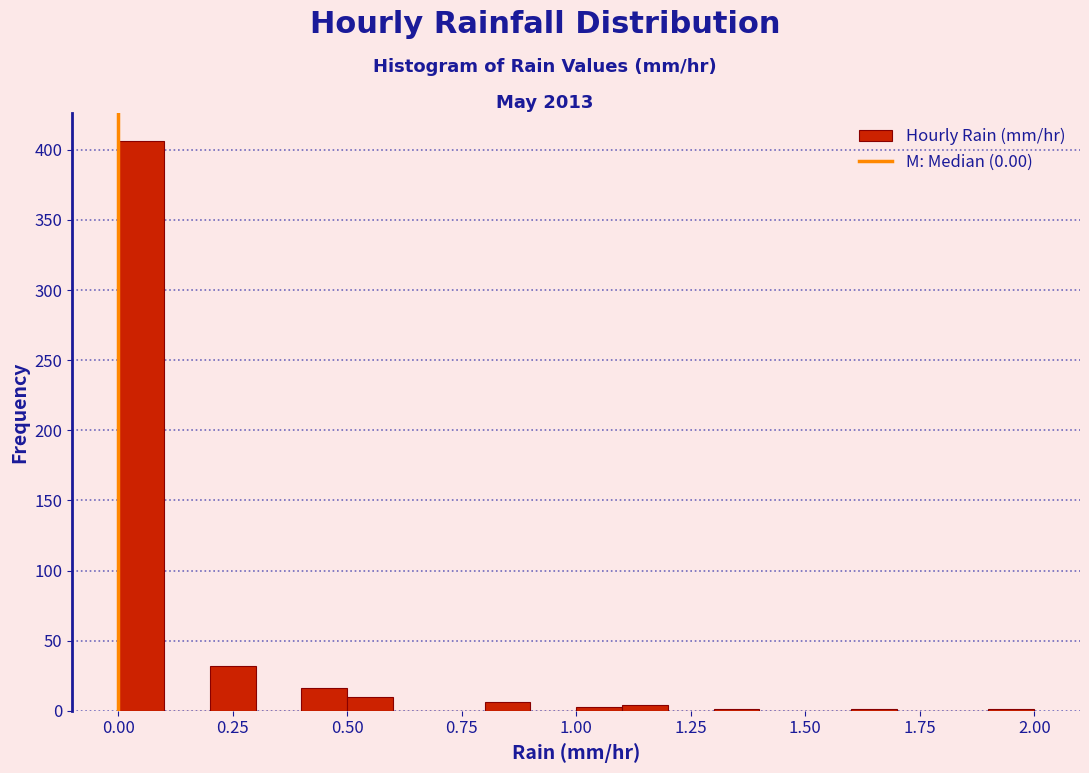

Read against the x-axis, roughly where is the centre of the tallest bar?

0.05